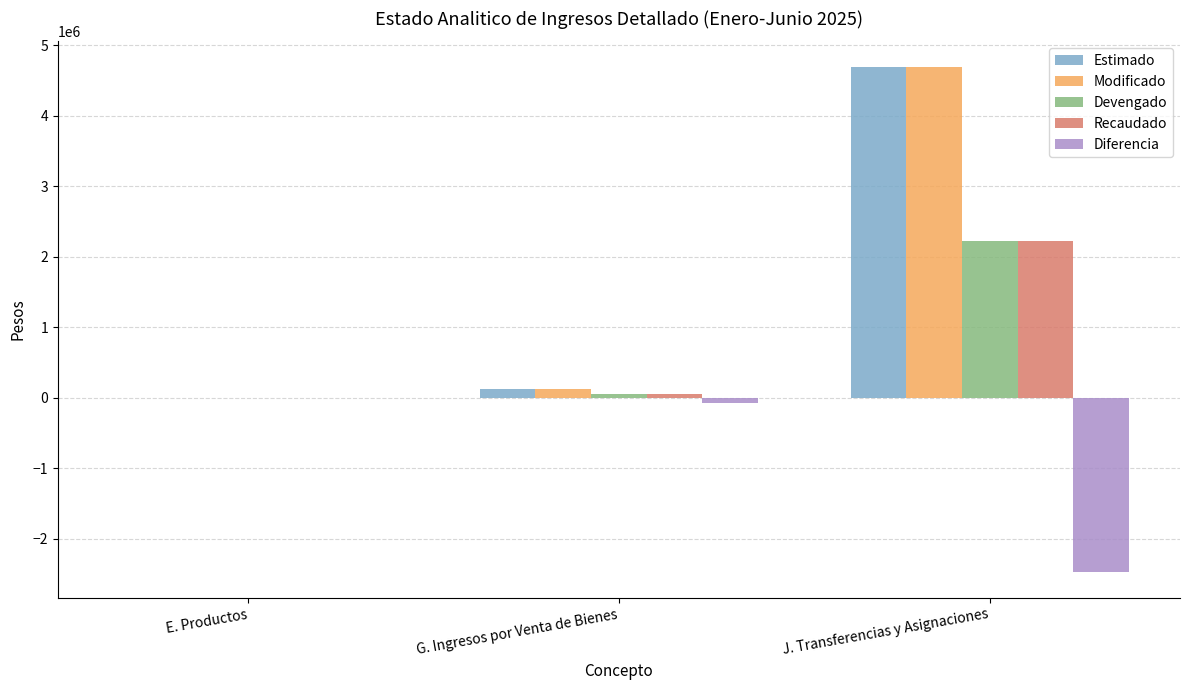

At which category does the chart reach its peak across all series?

J. Transferencias y Asignaciones